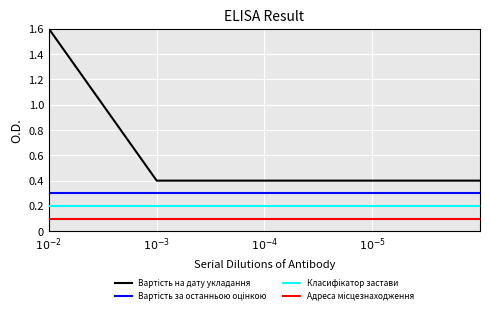

True or false: Вартість на дату укладання has a value of 1.6 at $10^{-2}$.

True